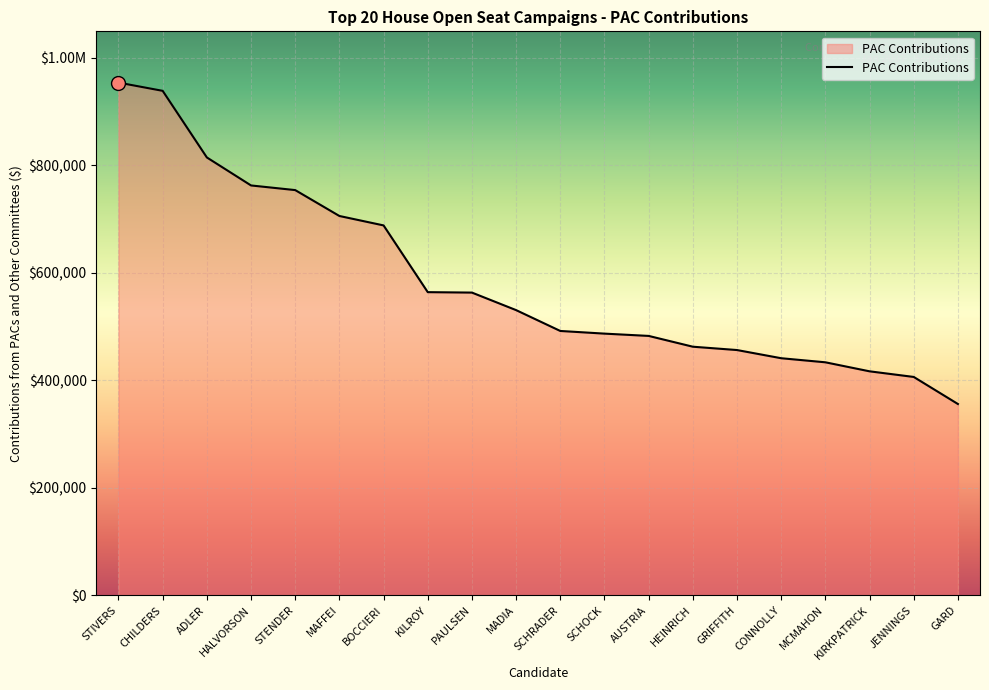

List the labels in order of value, smallest first.

GARD, JENNINGS, KIRKPATRICK, MCMAHON, CONNOLLY, GRIFFITH, HEINRICH, AUSTRIA, SCHOCK, SCHRADER, MADIA, PAULSEN, KILROY, BOCCIERI, MAFFEI, STENDER, HALVORSON, ADLER, CHILDERS, STIVERS